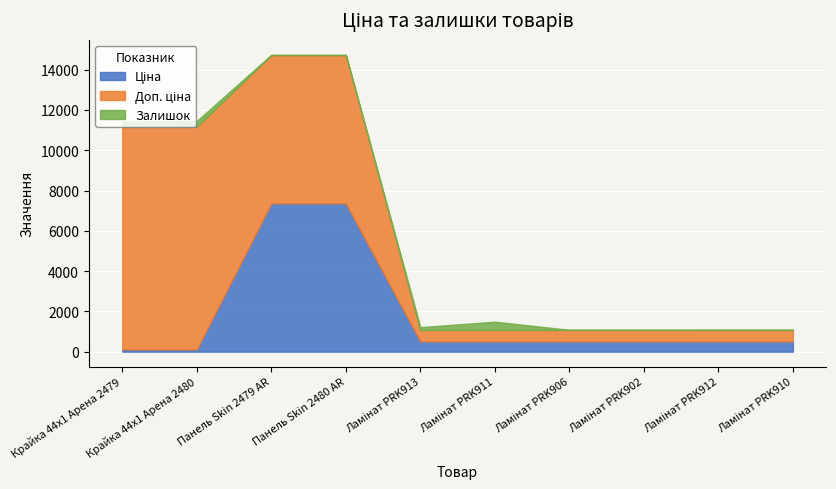

Reading left to right, extract all data points from this chart.

Ціна: Крайка 44x1 Арена 2479=110.5	Крайка 44x1 Арена 2480=110.5	Панель Skin 2479 AR=7360.2	Панель Skin 2480 AR=7360.2	Ламінат PRK913=510.5	Ламінат PRK911=510.5	Ламінат PRK906=510.5	Ламінат PRK902=510.5	Ламінат PRK912=510.5	Ламінат PRK910=510.5
Доп. ціна: Крайка 44x1 Арена 2479=11055.0	Крайка 44x1 Арена 2480=11055.0	Панель Skin 2479 AR=7360.2	Панель Skin 2480 AR=7360.2	Ламінат PRK913=566.0	Ламінат PRK911=566.0	Ламінат PRK906=566.0	Ламінат PRK902=566.0	Ламінат PRK912=566.0	Ламінат PRK910=566.0
Залишок: Крайка 44x1 Арена 2479=260.0	Крайка 44x1 Арена 2480=290.0	Панель Skin 2479 AR=20.0	Панель Skin 2480 AR=21.0	Ламінат PRK913=140.0	Ламінат PRK911=412.0	Ламінат PRK906=9.0	Ламінат PRK902=9.0	Ламінат PRK912=13.0	Ламінат PRK910=14.0